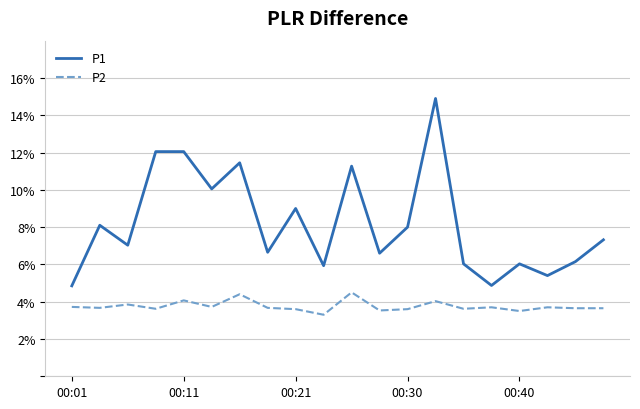

How many distinct data groups are displayed?

2